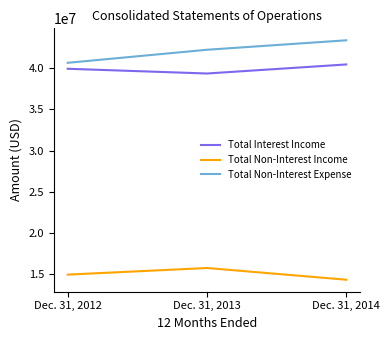

Read the Total Non-Interest Income value at Dec. 31, 2014, to the nearest 100.

14323000